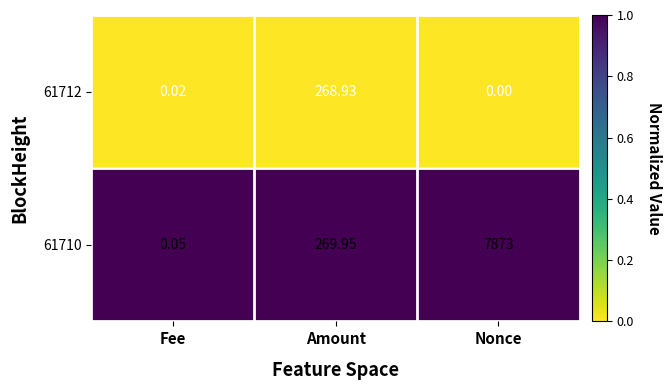

Which label corresponds to the smallest value in the chart?

Nonce